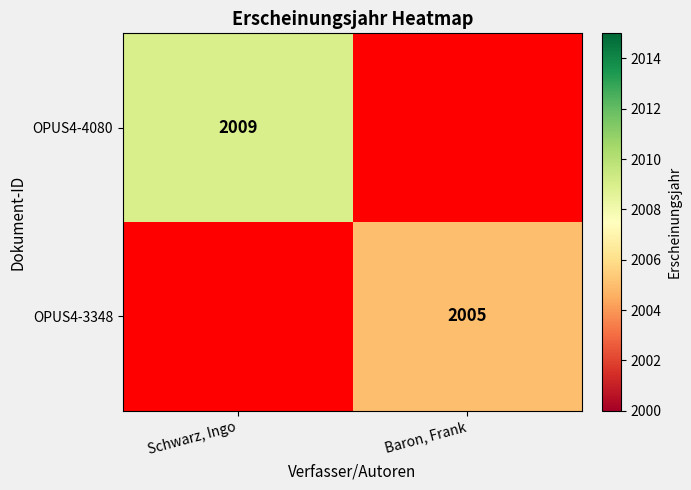

The OPUS4-4080 series shows 2009 at Schwarz, Ingo. True or false?

True